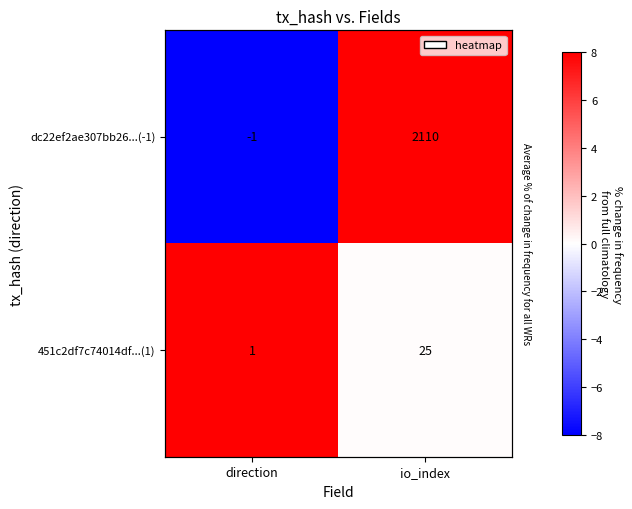

Which label corresponds to the largest value in the chart?

io_index